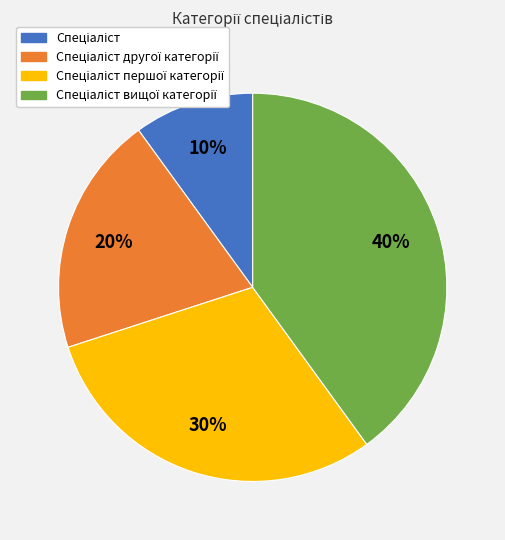

To the nearest percent, what is the average slice percentage?

25%